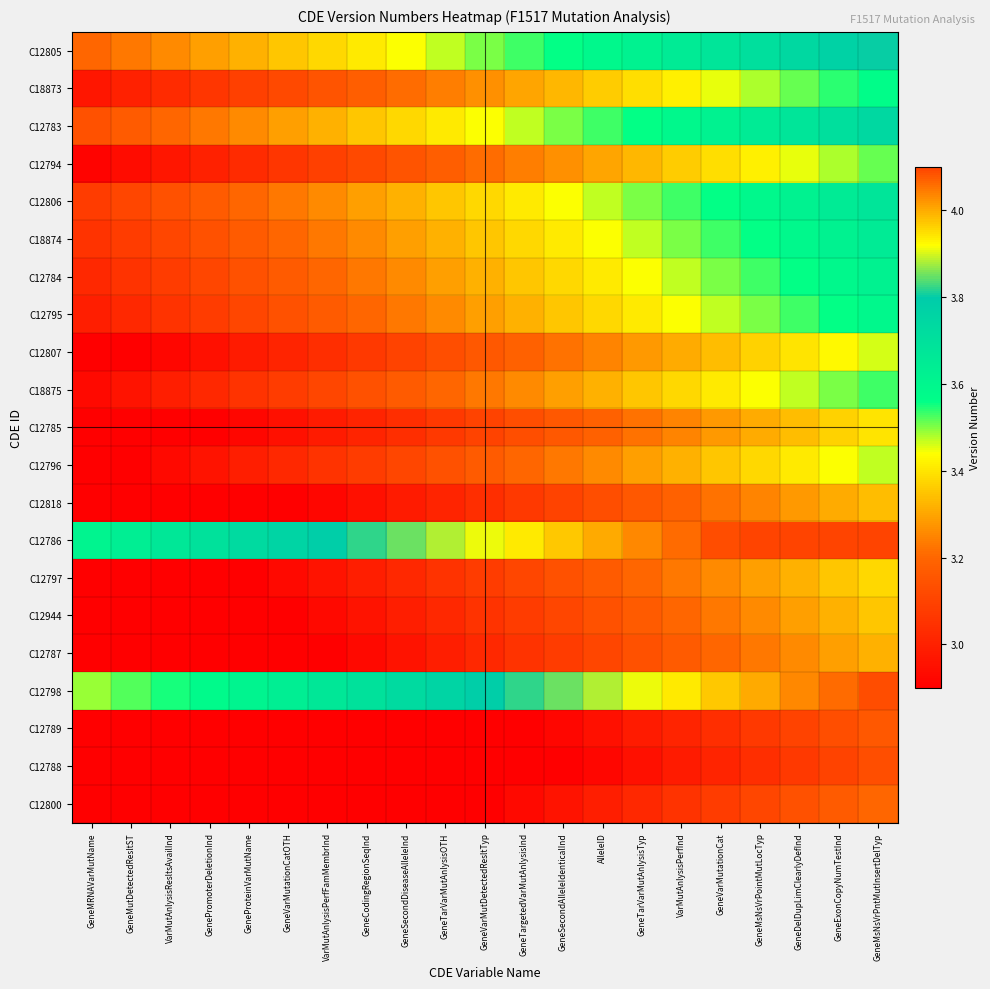

Reading left to right, list all the values displayed in this chart.

C12805: GeneMRNAVarMutName=3.2	GeneMutDetectedResltST=3.2	VarMutAnlysisResltsAvailInd=3.3	GenePromoterDeletionInd=3.3	GeneProteinVarMutName=3.3	GeneVarMutationCatOTH=3.4	VarMutAnlysisPerfFamMembrInd=3.4	GeneCodingRegionSeqInd=3.4	GeneSecondDiseaseAlleleInd=3.4	GeneTarVarMutAnlysisOTH=3.5	GeneVarMutDetectedResltTyp=3.5	GeneTargetedVarMutAnlysisInd=3.5	GeneSecondAlleleIdenticalInd=3.6	AlleleID=3.6	GeneTarVarMutAnlysisTyp=3.6	VarMutAnlysisPerfInd=3.7	GeneVarMutationCat=3.7	GeneMsNsVrPointMutLocTyp=3.7	GeneDelDupLimClearlyDefInd=3.7	GeneExonCopyNumTestInd=3.8	GeneMsNsVrPntMutInsertDelTyp=3.8
C18873: GeneMRNAVarMutName=3.0	GeneMutDetectedResltST=3.0	VarMutAnlysisResltsAvailInd=3.0	GenePromoterDeletionInd=3.1	GeneProteinVarMutName=3.1	GeneVarMutationCatOTH=3.1	VarMutAnlysisPerfFamMembrInd=3.1	GeneCodingRegionSeqInd=3.2	GeneSecondDiseaseAlleleInd=3.2	GeneTarVarMutAnlysisOTH=3.2	GeneVarMutDetectedResltTyp=3.3	GeneTargetedVarMutAnlysisInd=3.3	GeneSecondAlleleIdenticalInd=3.3	AlleleID=3.4	GeneTarVarMutAnlysisTyp=3.4	VarMutAnlysisPerfInd=3.4	GeneVarMutationCat=3.5	GeneMsNsVrPointMutLocTyp=3.5	GeneDelDupLimClearlyDefInd=3.5	GeneExonCopyNumTestInd=3.5	GeneMsNsVrPntMutInsertDelTyp=3.6
C12783: GeneMRNAVarMutName=3.1	GeneMutDetectedResltST=3.2	VarMutAnlysisResltsAvailInd=3.2	GenePromoterDeletionInd=3.2	GeneProteinVarMutName=3.3	GeneVarMutationCatOTH=3.3	VarMutAnlysisPerfFamMembrInd=3.3	GeneCodingRegionSeqInd=3.4	GeneSecondDiseaseAlleleInd=3.4	GeneTarVarMutAnlysisOTH=3.4	GeneVarMutDetectedResltTyp=3.4	GeneTargetedVarMutAnlysisInd=3.5	GeneSecondAlleleIdenticalInd=3.5	AlleleID=3.5	GeneTarVarMutAnlysisTyp=3.6	VarMutAnlysisPerfInd=3.6	GeneVarMutationCat=3.6	GeneMsNsVrPointMutLocTyp=3.7	GeneDelDupLimClearlyDefInd=3.7	GeneExonCopyNumTestInd=3.7	GeneMsNsVrPntMutInsertDelTyp=3.7
C12794: GeneMRNAVarMutName=2.9	GeneMutDetectedResltST=2.9	VarMutAnlysisResltsAvailInd=3.0	GenePromoterDeletionInd=3.0	GeneProteinVarMutName=3.0	GeneVarMutationCatOTH=3.1	VarMutAnlysisPerfFamMembrInd=3.1	GeneCodingRegionSeqInd=3.1	GeneSecondDiseaseAlleleInd=3.1	GeneTarVarMutAnlysisOTH=3.2	GeneVarMutDetectedResltTyp=3.2	GeneTargetedVarMutAnlysisInd=3.2	GeneSecondAlleleIdenticalInd=3.3	AlleleID=3.3	GeneTarVarMutAnlysisTyp=3.3	VarMutAnlysisPerfInd=3.4	GeneVarMutationCat=3.4	GeneMsNsVrPointMutLocTyp=3.4	GeneDelDupLimClearlyDefInd=3.5	GeneExonCopyNumTestInd=3.5	GeneMsNsVrPntMutInsertDelTyp=3.5
C12806: GeneMRNAVarMutName=3.1	GeneMutDetectedResltST=3.1	VarMutAnlysisResltsAvailInd=3.1	GenePromoterDeletionInd=3.2	GeneProteinVarMutName=3.2	GeneVarMutationCatOTH=3.2	VarMutAnlysisPerfFamMembrInd=3.3	GeneCodingRegionSeqInd=3.3	GeneSecondDiseaseAlleleInd=3.3	GeneTarVarMutAnlysisOTH=3.4	GeneVarMutDetectedResltTyp=3.4	GeneTargetedVarMutAnlysisInd=3.4	GeneSecondAlleleIdenticalInd=3.4	AlleleID=3.5	GeneTarVarMutAnlysisTyp=3.5	VarMutAnlysisPerfInd=3.5	GeneVarMutationCat=3.6	GeneMsNsVrPointMutLocTyp=3.6	GeneDelDupLimClearlyDefInd=3.6	GeneExonCopyNumTestInd=3.7	GeneMsNsVrPntMutInsertDelTyp=3.7
C18874: GeneMRNAVarMutName=3.1	GeneMutDetectedResltST=3.1	VarMutAnlysisResltsAvailInd=3.1	GenePromoterDeletionInd=3.1	GeneProteinVarMutName=3.2	GeneVarMutationCatOTH=3.2	VarMutAnlysisPerfFamMembrInd=3.2	GeneCodingRegionSeqInd=3.3	GeneSecondDiseaseAlleleInd=3.3	GeneTarVarMutAnlysisOTH=3.3	GeneVarMutDetectedResltTyp=3.4	GeneTargetedVarMutAnlysisInd=3.4	GeneSecondAlleleIdenticalInd=3.4	AlleleID=3.4	GeneTarVarMutAnlysisTyp=3.5	VarMutAnlysisPerfInd=3.5	GeneVarMutationCat=3.5	GeneMsNsVrPointMutLocTyp=3.6	GeneDelDupLimClearlyDefInd=3.6	GeneExonCopyNumTestInd=3.6	GeneMsNsVrPntMutInsertDelTyp=3.7
C12784: GeneMRNAVarMutName=3.0	GeneMutDetectedResltST=3.1	VarMutAnlysisResltsAvailInd=3.1	GenePromoterDeletionInd=3.1	GeneProteinVarMutName=3.1	GeneVarMutationCatOTH=3.2	VarMutAnlysisPerfFamMembrInd=3.2	GeneCodingRegionSeqInd=3.2	GeneSecondDiseaseAlleleInd=3.3	GeneTarVarMutAnlysisOTH=3.3	GeneVarMutDetectedResltTyp=3.3	GeneTargetedVarMutAnlysisInd=3.4	GeneSecondAlleleIdenticalInd=3.4	AlleleID=3.4	GeneTarVarMutAnlysisTyp=3.4	VarMutAnlysisPerfInd=3.5	GeneVarMutationCat=3.5	GeneMsNsVrPointMutLocTyp=3.5	GeneDelDupLimClearlyDefInd=3.6	GeneExonCopyNumTestInd=3.6	GeneMsNsVrPntMutInsertDelTyp=3.6
C12795: GeneMRNAVarMutName=3.0	GeneMutDetectedResltST=3.0	VarMutAnlysisResltsAvailInd=3.1	GenePromoterDeletionInd=3.1	GeneProteinVarMutName=3.1	GeneVarMutationCatOTH=3.1	VarMutAnlysisPerfFamMembrInd=3.2	GeneCodingRegionSeqInd=3.2	GeneSecondDiseaseAlleleInd=3.2	GeneTarVarMutAnlysisOTH=3.3	GeneVarMutDetectedResltTyp=3.3	GeneTargetedVarMutAnlysisInd=3.3	GeneSecondAlleleIdenticalInd=3.4	AlleleID=3.4	GeneTarVarMutAnlysisTyp=3.4	VarMutAnlysisPerfInd=3.4	GeneVarMutationCat=3.5	GeneMsNsVrPointMutLocTyp=3.5	GeneDelDupLimClearlyDefInd=3.5	GeneExonCopyNumTestInd=3.6	GeneMsNsVrPntMutInsertDelTyp=3.6
C12807: GeneMRNAVarMutName=2.9	GeneMutDetectedResltST=2.9	VarMutAnlysisResltsAvailInd=2.9	GenePromoterDeletionInd=3.0	GeneProteinVarMutName=3.0	GeneVarMutationCatOTH=3.0	VarMutAnlysisPerfFamMembrInd=3.0	GeneCodingRegionSeqInd=3.1	GeneSecondDiseaseAlleleInd=3.1	GeneTarVarMutAnlysisOTH=3.1	GeneVarMutDetectedResltTyp=3.2	GeneTargetedVarMutAnlysisInd=3.2	GeneSecondAlleleIdenticalInd=3.2	AlleleID=3.2	GeneTarVarMutAnlysisTyp=3.3	VarMutAnlysisPerfInd=3.3	GeneVarMutationCat=3.3	GeneMsNsVrPointMutLocTyp=3.4	GeneDelDupLimClearlyDefInd=3.4	GeneExonCopyNumTestInd=3.4	GeneMsNsVrPntMutInsertDelTyp=3.5
C18875: GeneMRNAVarMutName=2.9	GeneMutDetectedResltST=3.0	VarMutAnlysisResltsAvailInd=3.0	GenePromoterDeletionInd=3.0	GeneProteinVarMutName=3.1	GeneVarMutationCatOTH=3.1	VarMutAnlysisPerfFamMembrInd=3.1	GeneCodingRegionSeqInd=3.1	GeneSecondDiseaseAlleleInd=3.2	GeneTarVarMutAnlysisOTH=3.2	GeneVarMutDetectedResltTyp=3.2	GeneTargetedVarMutAnlysisInd=3.3	GeneSecondAlleleIdenticalInd=3.3	AlleleID=3.3	GeneTarVarMutAnlysisTyp=3.4	VarMutAnlysisPerfInd=3.4	GeneVarMutationCat=3.4	GeneMsNsVrPointMutLocTyp=3.4	GeneDelDupLimClearlyDefInd=3.5	GeneExonCopyNumTestInd=3.5	GeneMsNsVrPntMutInsertDelTyp=3.5
C12785: GeneMRNAVarMutName=2.9	GeneMutDetectedResltST=2.9	VarMutAnlysisResltsAvailInd=2.9	GenePromoterDeletionInd=2.9	GeneProteinVarMutName=2.9	GeneVarMutationCatOTH=3.0	VarMutAnlysisPerfFamMembrInd=3.0	GeneCodingRegionSeqInd=3.0	GeneSecondDiseaseAlleleInd=3.0	GeneTarVarMutAnlysisOTH=3.1	GeneVarMutDetectedResltTyp=3.1	GeneTargetedVarMutAnlysisInd=3.1	GeneSecondAlleleIdenticalInd=3.2	AlleleID=3.2	GeneTarVarMutAnlysisTyp=3.2	VarMutAnlysisPerfInd=3.2	GeneVarMutationCat=3.3	GeneMsNsVrPointMutLocTyp=3.3	GeneDelDupLimClearlyDefInd=3.3	GeneExonCopyNumTestInd=3.4	GeneMsNsVrPntMutInsertDelTyp=3.4
C12796: GeneMRNAVarMutName=2.9	GeneMutDetectedResltST=2.9	VarMutAnlysisResltsAvailInd=2.9	GenePromoterDeletionInd=3.0	GeneProteinVarMutName=3.0	GeneVarMutationCatOTH=3.0	VarMutAnlysisPerfFamMembrInd=3.1	GeneCodingRegionSeqInd=3.1	GeneSecondDiseaseAlleleInd=3.1	GeneTarVarMutAnlysisOTH=3.1	GeneVarMutDetectedResltTyp=3.2	GeneTargetedVarMutAnlysisInd=3.2	GeneSecondAlleleIdenticalInd=3.2	AlleleID=3.3	GeneTarVarMutAnlysisTyp=3.3	VarMutAnlysisPerfInd=3.3	GeneVarMutationCat=3.4	GeneMsNsVrPointMutLocTyp=3.4	GeneDelDupLimClearlyDefInd=3.4	GeneExonCopyNumTestInd=3.4	GeneMsNsVrPntMutInsertDelTyp=3.5
C12818: GeneMRNAVarMutName=2.9	GeneMutDetectedResltST=2.9	VarMutAnlysisResltsAvailInd=2.9	GenePromoterDeletionInd=2.9	GeneProteinVarMutName=2.9	GeneVarMutationCatOTH=2.9	VarMutAnlysisPerfFamMembrInd=2.9	GeneCodingRegionSeqInd=3.0	GeneSecondDiseaseAlleleInd=3.0	GeneTarVarMutAnlysisOTH=3.0	GeneVarMutDetectedResltTyp=3.0	GeneTargetedVarMutAnlysisInd=3.1	GeneSecondAlleleIdenticalInd=3.1	AlleleID=3.1	GeneTarVarMutAnlysisTyp=3.2	VarMutAnlysisPerfInd=3.2	GeneVarMutationCat=3.2	GeneMsNsVrPointMutLocTyp=3.2	GeneDelDupLimClearlyDefInd=3.3	GeneExonCopyNumTestInd=3.3	GeneMsNsVrPntMutInsertDelTyp=3.3
C12786: GeneMRNAVarMutName=3.6	GeneMutDetectedResltST=3.6	VarMutAnlysisResltsAvailInd=3.7	GenePromoterDeletionInd=3.7	GeneProteinVarMutName=3.7	GeneVarMutationCatOTH=3.8	VarMutAnlysisPerfFamMembrInd=3.8	GeneCodingRegionSeqInd=3.8	GeneSecondDiseaseAlleleInd=3.9	GeneTarVarMutAnlysisOTH=3.9	GeneVarMutDetectedResltTyp=3.9	GeneTargetedVarMutAnlysisInd=3.9	GeneSecondAlleleIdenticalInd=4.0	AlleleID=4.0	GeneTarVarMutAnlysisTyp=4.0	VarMutAnlysisPerfInd=4.1	GeneVarMutationCat=4.1	GeneMsNsVrPointMutLocTyp=4.1	GeneDelDupLimClearlyDefInd=4.1	GeneExonCopyNumTestInd=4.1	GeneMsNsVrPntMutInsertDelTyp=4.1
C12797: GeneMRNAVarMutName=2.9	GeneMutDetectedResltST=2.9	VarMutAnlysisResltsAvailInd=2.9	GenePromoterDeletionInd=2.9	GeneProteinVarMutName=2.9	GeneVarMutationCatOTH=2.9	VarMutAnlysisPerfFamMembrInd=3.0	GeneCodingRegionSeqInd=3.0	GeneSecondDiseaseAlleleInd=3.0	GeneTarVarMutAnlysisOTH=3.1	GeneVarMutDetectedResltTyp=3.1	GeneTargetedVarMutAnlysisInd=3.1	GeneSecondAlleleIdenticalInd=3.1	AlleleID=3.2	GeneTarVarMutAnlysisTyp=3.2	VarMutAnlysisPerfInd=3.2	GeneVarMutationCat=3.3	GeneMsNsVrPointMutLocTyp=3.3	GeneDelDupLimClearlyDefInd=3.3	GeneExonCopyNumTestInd=3.4	GeneMsNsVrPntMutInsertDelTyp=3.4
C12944: GeneMRNAVarMutName=2.9	GeneMutDetectedResltST=2.9	VarMutAnlysisResltsAvailInd=2.9	GenePromoterDeletionInd=2.9	GeneProteinVarMutName=2.9	GeneVarMutationCatOTH=2.9	VarMutAnlysisPerfFamMembrInd=2.9	GeneCodingRegionSeqInd=3.0	GeneSecondDiseaseAlleleInd=3.0	GeneTarVarMutAnlysisOTH=3.0	GeneVarMutDetectedResltTyp=3.1	GeneTargetedVarMutAnlysisInd=3.1	GeneSecondAlleleIdenticalInd=3.1	AlleleID=3.1	GeneTarVarMutAnlysisTyp=3.2	VarMutAnlysisPerfInd=3.2	GeneVarMutationCat=3.2	GeneMsNsVrPointMutLocTyp=3.3	GeneDelDupLimClearlyDefInd=3.3	GeneExonCopyNumTestInd=3.3	GeneMsNsVrPntMutInsertDelTyp=3.4
C12787: GeneMRNAVarMutName=2.9	GeneMutDetectedResltST=2.9	VarMutAnlysisResltsAvailInd=2.9	GenePromoterDeletionInd=2.9	GeneProteinVarMutName=2.9	GeneVarMutationCatOTH=2.9	VarMutAnlysisPerfFamMembrInd=2.9	GeneCodingRegionSeqInd=2.9	GeneSecondDiseaseAlleleInd=3.0	GeneTarVarMutAnlysisOTH=3.0	GeneVarMutDetectedResltTyp=3.0	GeneTargetedVarMutAnlysisInd=3.1	GeneSecondAlleleIdenticalInd=3.1	AlleleID=3.1	GeneTarVarMutAnlysisTyp=3.1	VarMutAnlysisPerfInd=3.2	GeneVarMutationCat=3.2	GeneMsNsVrPointMutLocTyp=3.2	GeneDelDupLimClearlyDefInd=3.3	GeneExonCopyNumTestInd=3.3	GeneMsNsVrPntMutInsertDelTyp=3.3
C12798: GeneMRNAVarMutName=3.5	GeneMutDetectedResltST=3.5	VarMutAnlysisResltsAvailInd=3.5	GenePromoterDeletionInd=3.6	GeneProteinVarMutName=3.6	GeneVarMutationCatOTH=3.6	VarMutAnlysisPerfFamMembrInd=3.7	GeneCodingRegionSeqInd=3.7	GeneSecondDiseaseAlleleInd=3.7	GeneTarVarMutAnlysisOTH=3.8	GeneVarMutDetectedResltTyp=3.8	GeneTargetedVarMutAnlysisInd=3.8	GeneSecondAlleleIdenticalInd=3.9	AlleleID=3.9	GeneTarVarMutAnlysisTyp=3.9	VarMutAnlysisPerfInd=3.9	GeneVarMutationCat=4.0	GeneMsNsVrPointMutLocTyp=4.0	GeneDelDupLimClearlyDefInd=4.0	GeneExonCopyNumTestInd=4.1	GeneMsNsVrPntMutInsertDelTyp=4.1
C12789: GeneMRNAVarMutName=2.9	GeneMutDetectedResltST=2.9	VarMutAnlysisResltsAvailInd=2.9	GenePromoterDeletionInd=2.9	GeneProteinVarMutName=2.9	GeneVarMutationCatOTH=2.9	VarMutAnlysisPerfFamMembrInd=2.9	GeneCodingRegionSeqInd=2.9	GeneSecondDiseaseAlleleInd=2.9	GeneTarVarMutAnlysisOTH=2.9	GeneVarMutDetectedResltTyp=2.9	GeneTargetedVarMutAnlysisInd=2.9	GeneSecondAlleleIdenticalInd=2.9	AlleleID=3.0	GeneTarVarMutAnlysisTyp=3.0	VarMutAnlysisPerfInd=3.0	GeneVarMutationCat=3.0	GeneMsNsVrPointMutLocTyp=3.1	GeneDelDupLimClearlyDefInd=3.1	GeneExonCopyNumTestInd=3.1	GeneMsNsVrPntMutInsertDelTyp=3.2
C12788: GeneMRNAVarMutName=2.9	GeneMutDetectedResltST=2.9	VarMutAnlysisResltsAvailInd=2.9	GenePromoterDeletionInd=2.9	GeneProteinVarMutName=2.9	GeneVarMutationCatOTH=2.9	VarMutAnlysisPerfFamMembrInd=2.9	GeneCodingRegionSeqInd=2.9	GeneSecondDiseaseAlleleInd=2.9	GeneTarVarMutAnlysisOTH=2.9	GeneVarMutDetectedResltTyp=2.9	GeneTargetedVarMutAnlysisInd=2.9	GeneSecondAlleleIdenticalInd=2.9	AlleleID=2.9	GeneTarVarMutAnlysisTyp=3.0	VarMutAnlysisPerfInd=3.0	GeneVarMutationCat=3.0	GeneMsNsVrPointMutLocTyp=3.0	GeneDelDupLimClearlyDefInd=3.1	GeneExonCopyNumTestInd=3.1	GeneMsNsVrPntMutInsertDelTyp=3.1
C12800: GeneMRNAVarMutName=2.9	GeneMutDetectedResltST=2.9	VarMutAnlysisResltsAvailInd=2.9	GenePromoterDeletionInd=2.9	GeneProteinVarMutName=2.9	GeneVarMutationCatOTH=2.9	VarMutAnlysisPerfFamMembrInd=2.9	GeneCodingRegionSeqInd=2.9	GeneSecondDiseaseAlleleInd=2.9	GeneTarVarMutAnlysisOTH=2.9	GeneVarMutDetectedResltTyp=2.9	GeneTargetedVarMutAnlysisInd=2.9	GeneSecondAlleleIdenticalInd=3.0	AlleleID=3.0	GeneTarVarMutAnlysisTyp=3.0	VarMutAnlysisPerfInd=3.1	GeneVarMutationCat=3.1	GeneMsNsVrPointMutLocTyp=3.1	GeneDelDupLimClearlyDefInd=3.1	GeneExonCopyNumTestInd=3.2	GeneMsNsVrPntMutInsertDelTyp=3.2